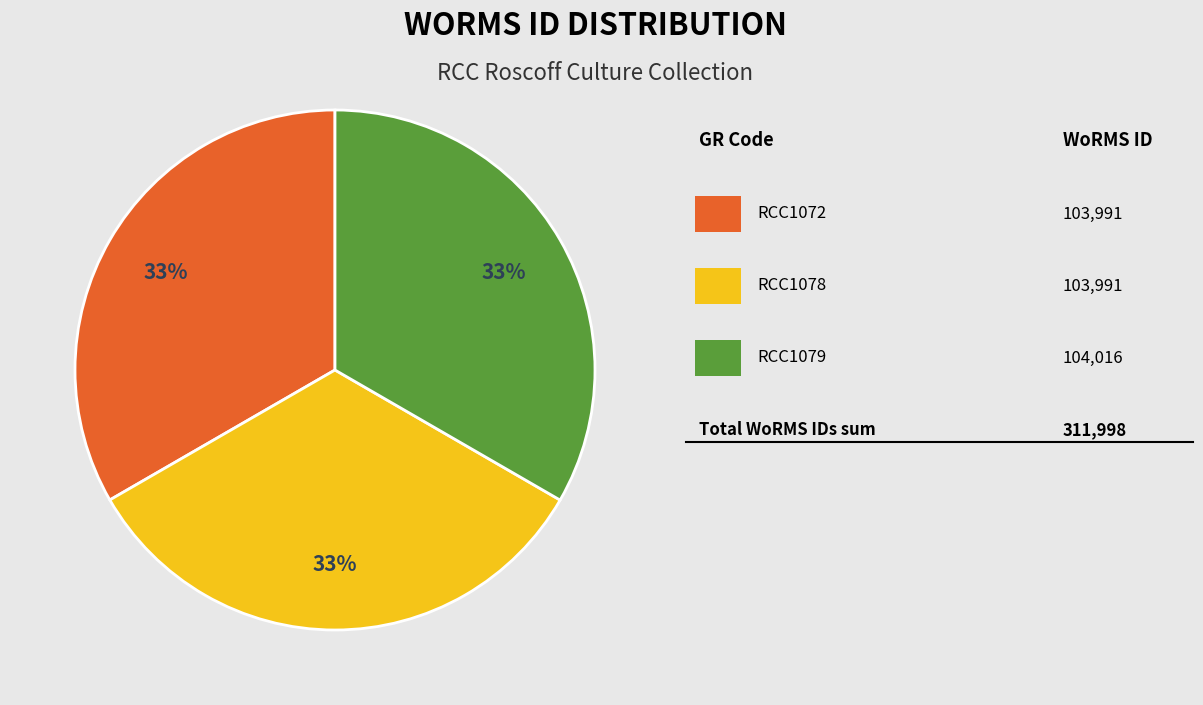

Is there any slice that represents more than half of the pie?

No